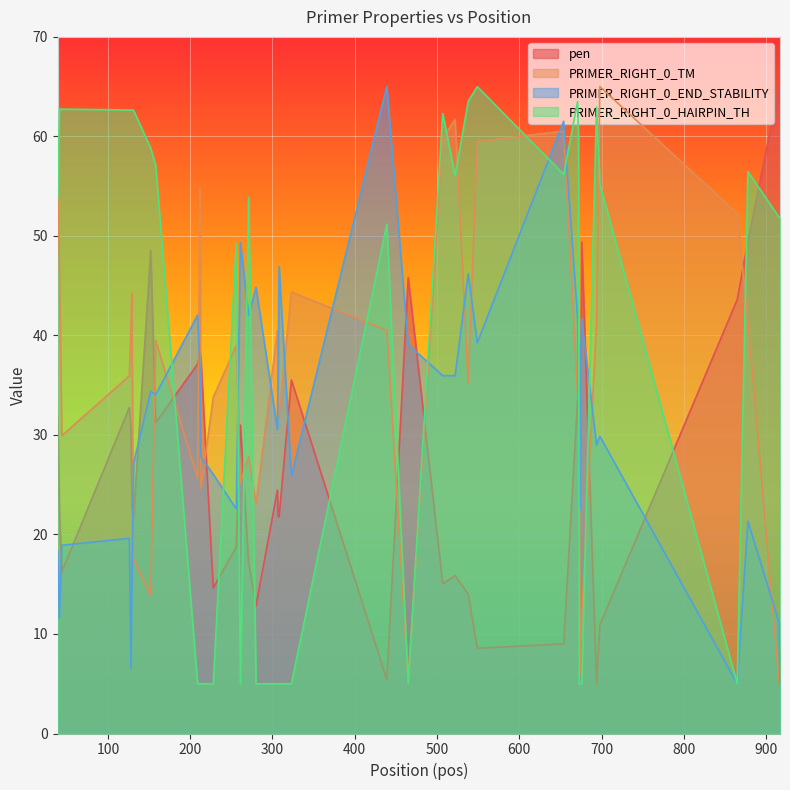

List the series in order of their overall mean, lowest first.

pen, PRIMER_RIGHT_0_END_STABILITY, PRIMER_RIGHT_0_TM, PRIMER_RIGHT_0_HAIRPIN_TH